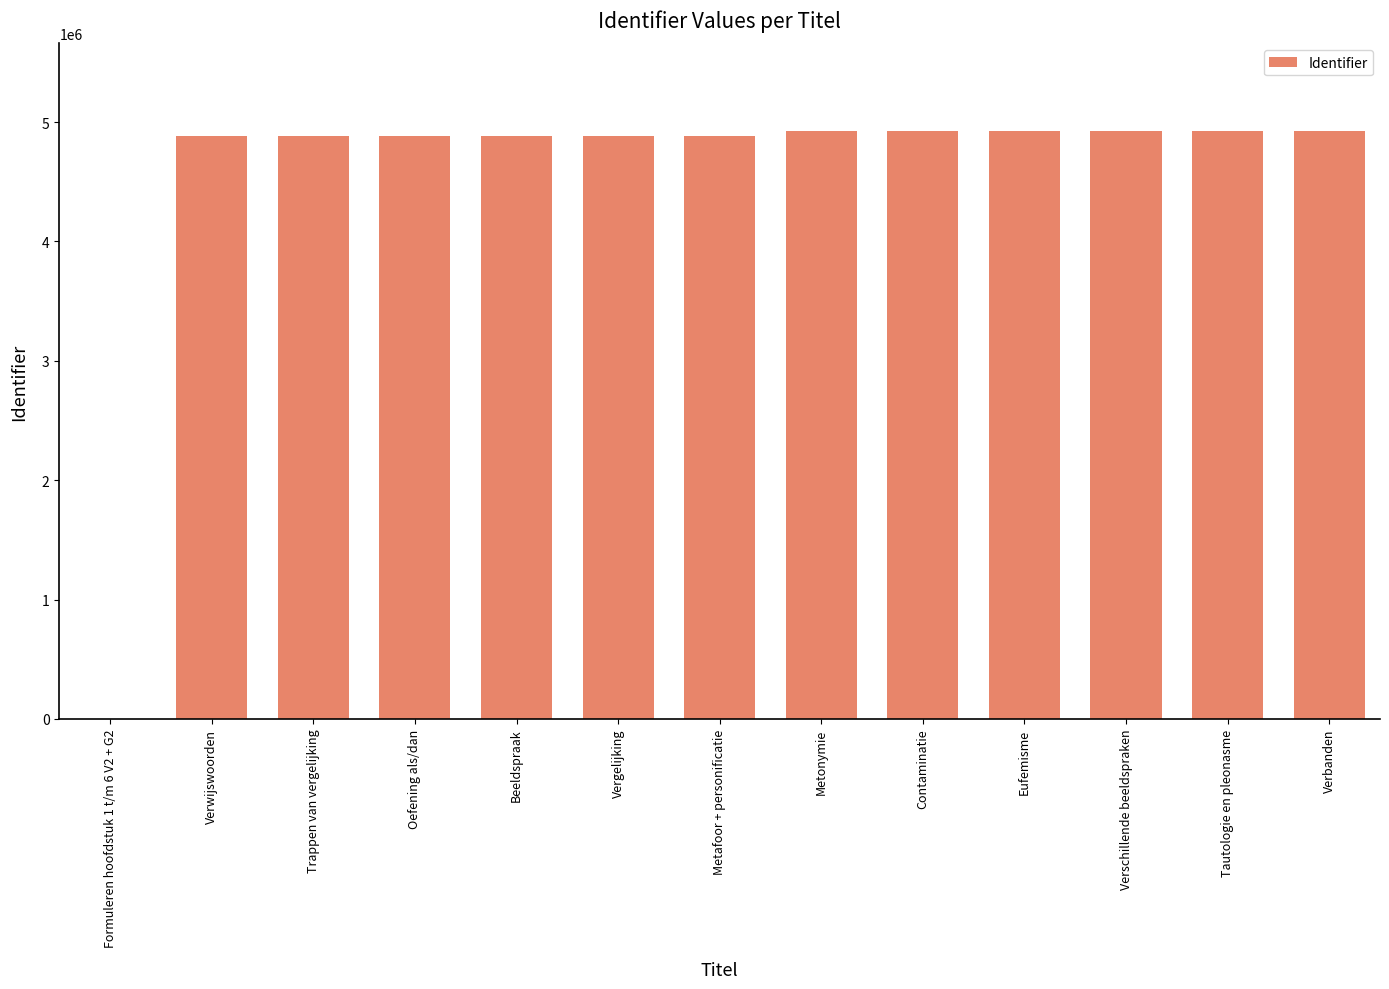

What is the sum of all values?

58807255